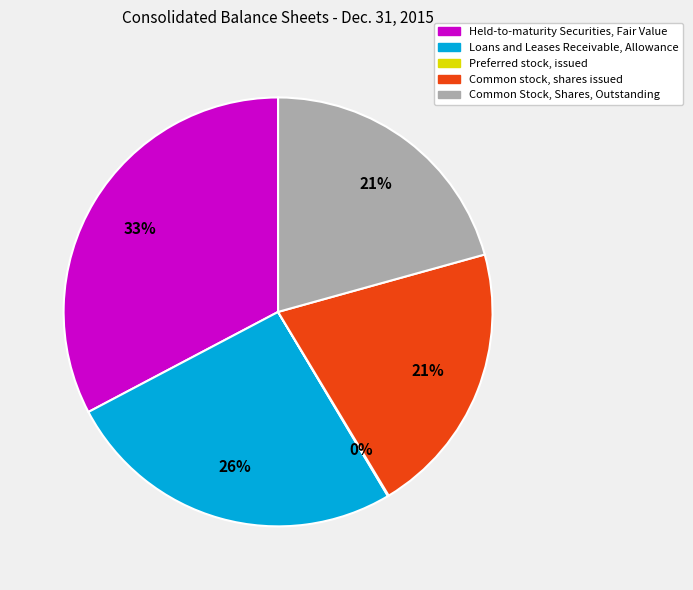

Which category has the biggest portion of the pie?

Held-to-maturity Securities, Fair Value